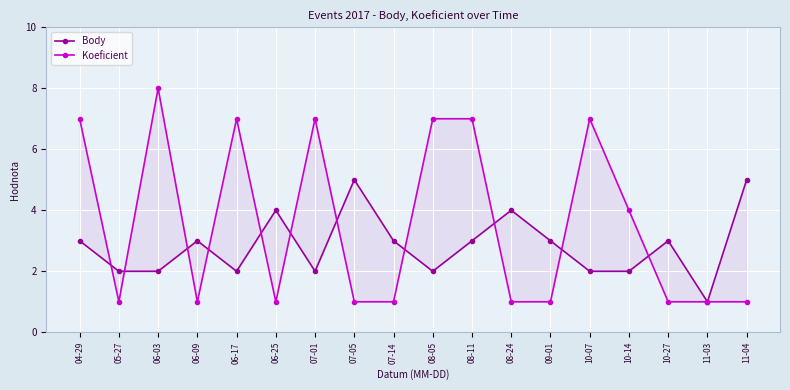

What is the difference between the second highest and minimum values in the Body series?

4